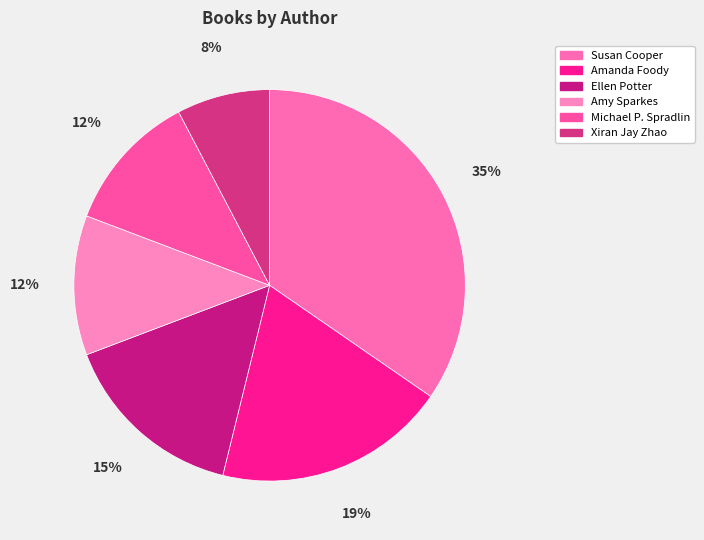

Is it true that Ellen Potter is 15% of the pie?

True